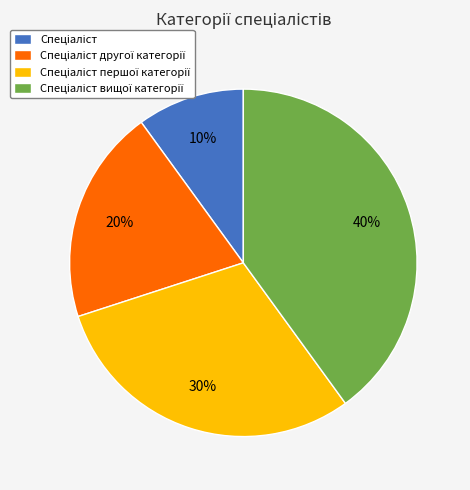

Is there a majority slice in this chart?

No